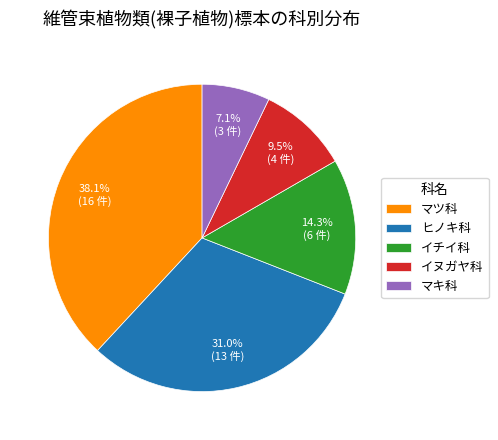

Does ヒノキ科 account for over 50% of the chart?

No